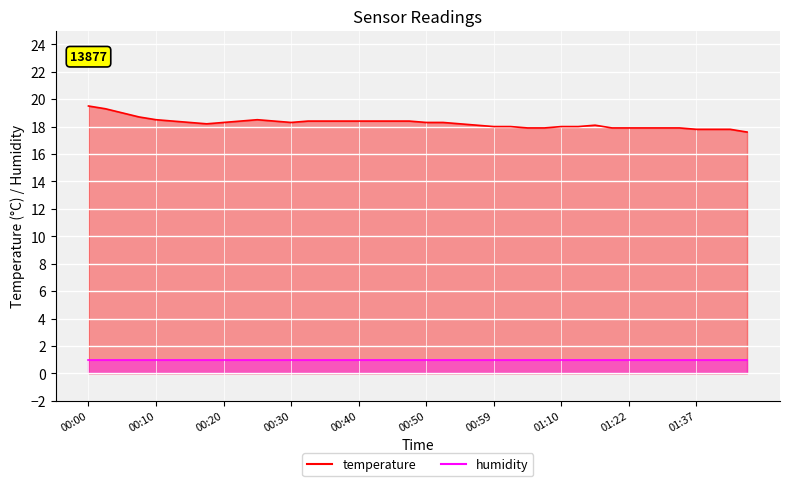

What is the average value?

18.2